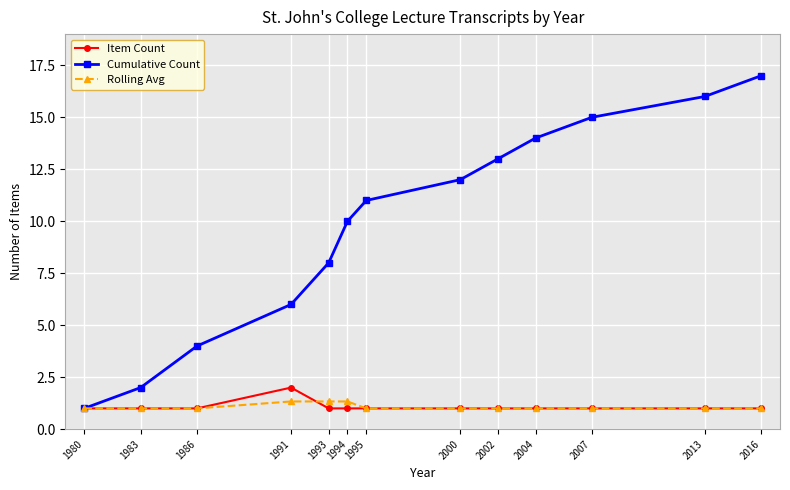

The Item Count series shows 1.0 at 2007. True or false?

True